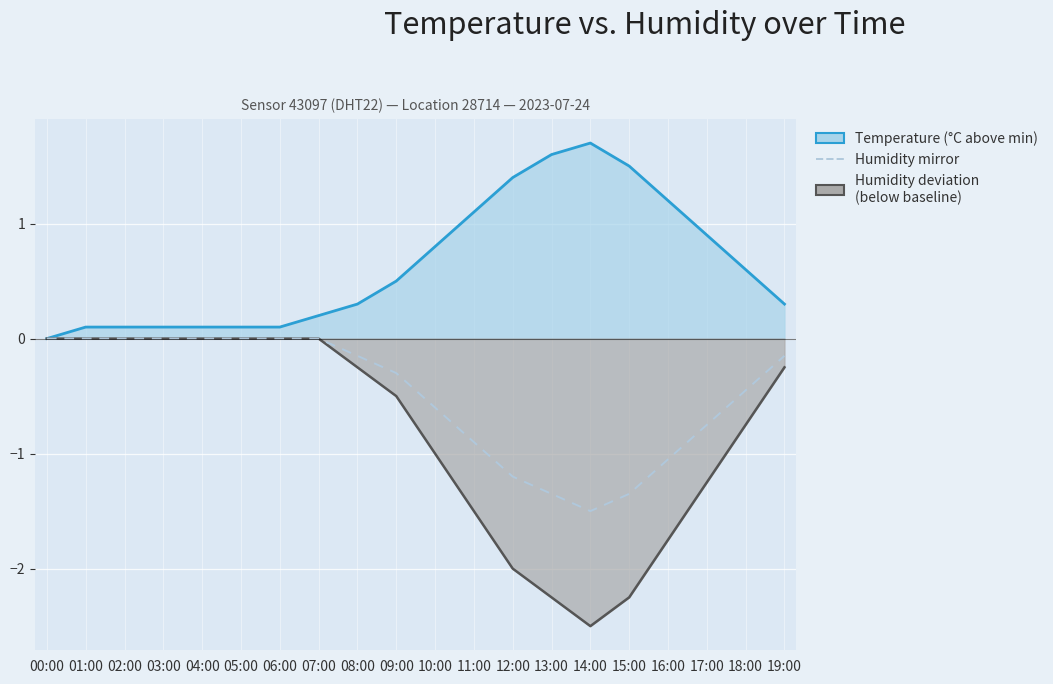

True or false: humidity and temperature intersect in this chart.

False